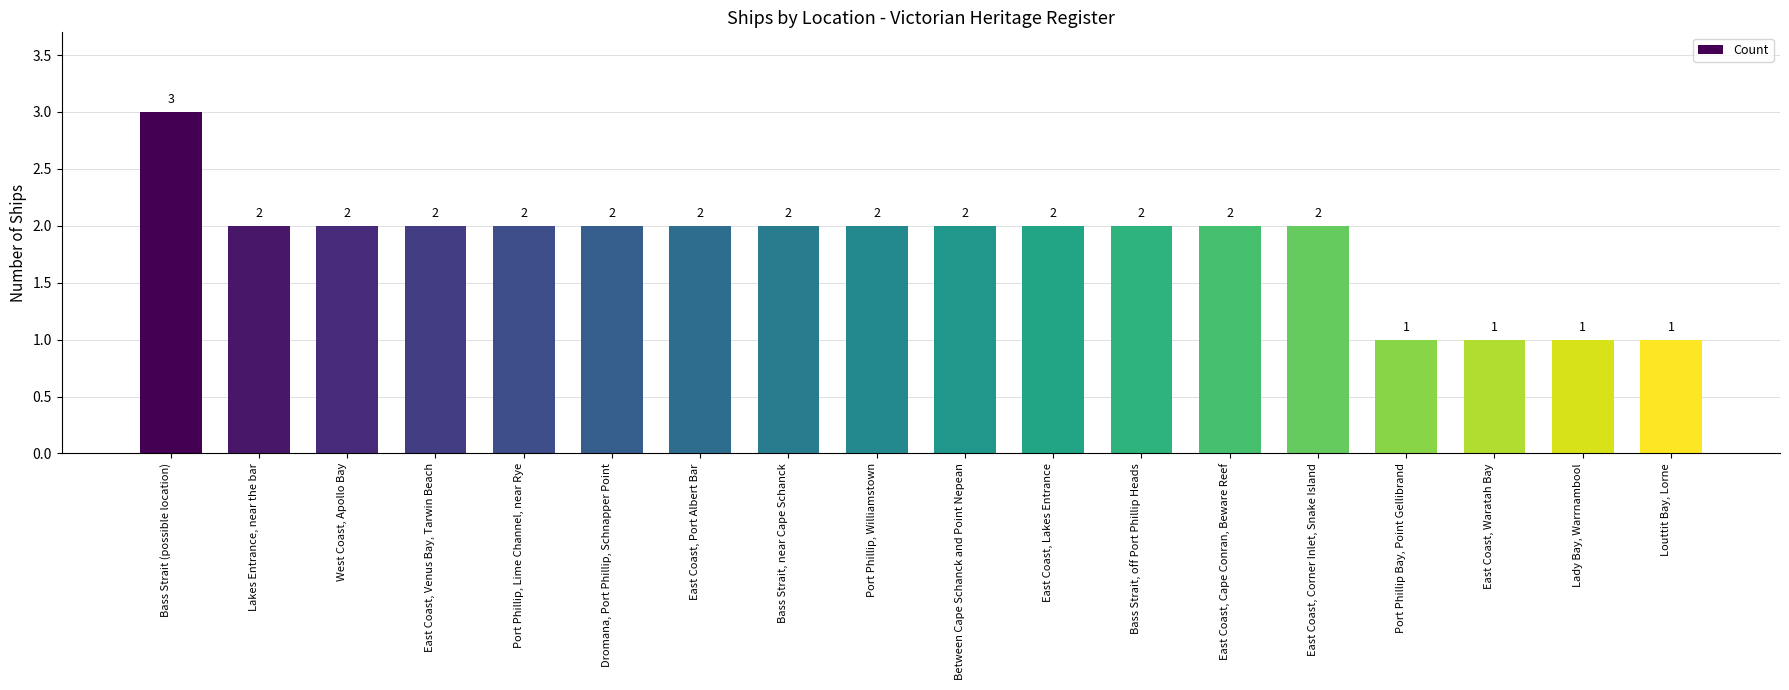

Approximately how many times larger is the value at East Coast, Corner Inlet, Snake Island compared to Lakes Entrance, near the bar?

1.0